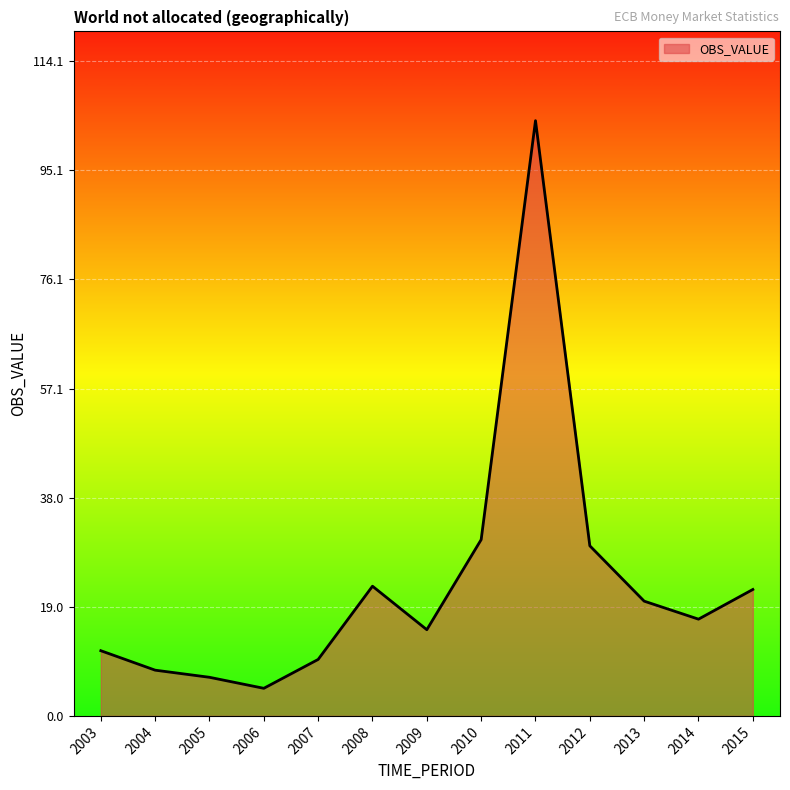

What value does the data have at 2008?

22.6